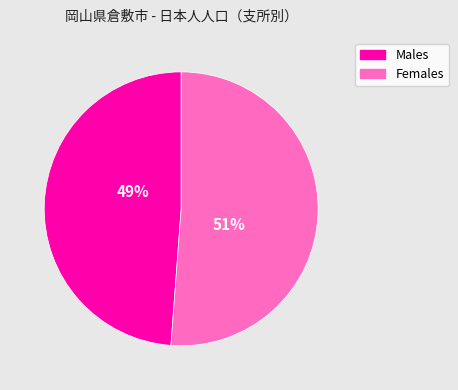

The Females slice represents 64% of the pie. True or false?

False